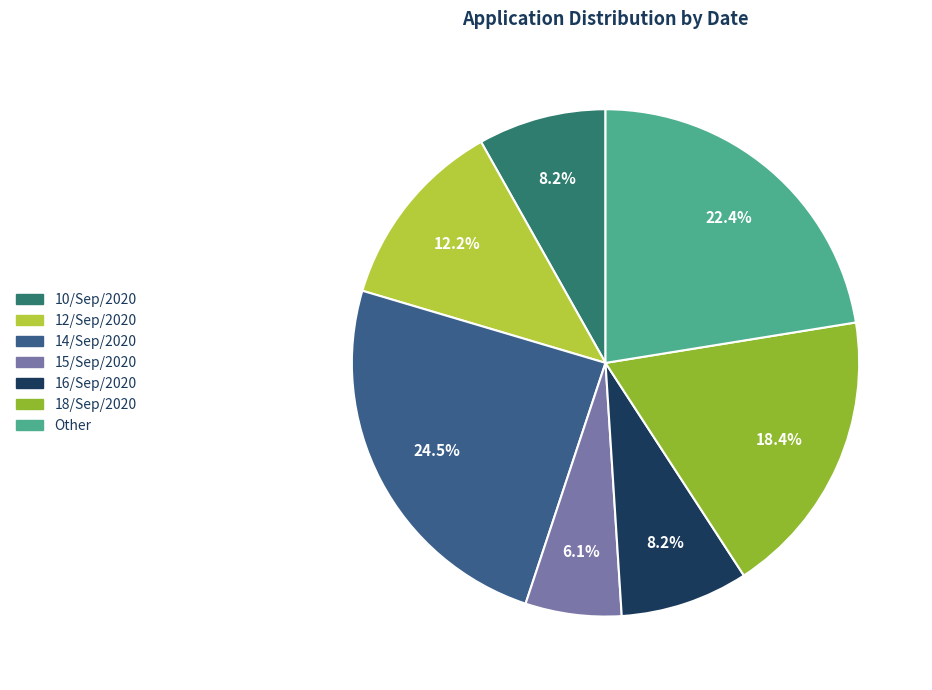

What percentage is NOT represented by 18/Sep/2020?

81.6%